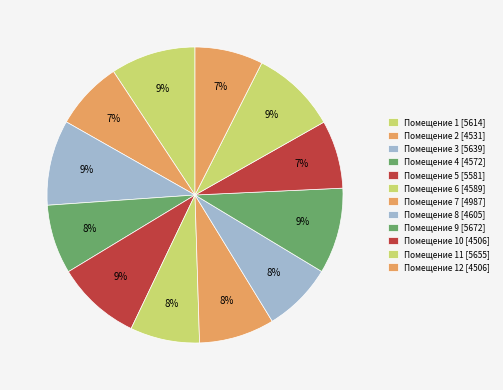

How many segments does this pie chart have?

12